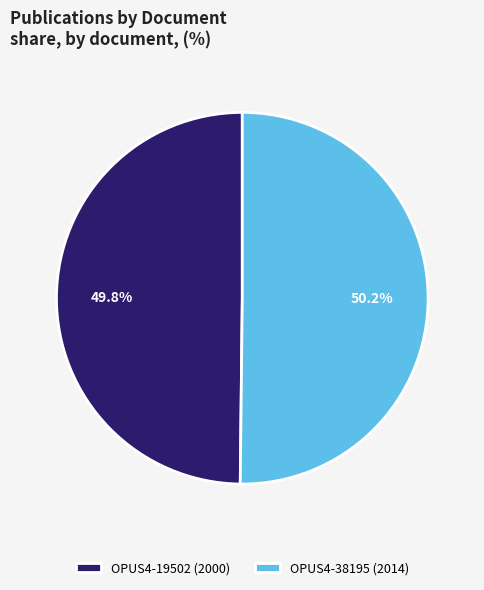

What percentage is the OPUS4-19502 (2000) slice, to the nearest percent?

50%